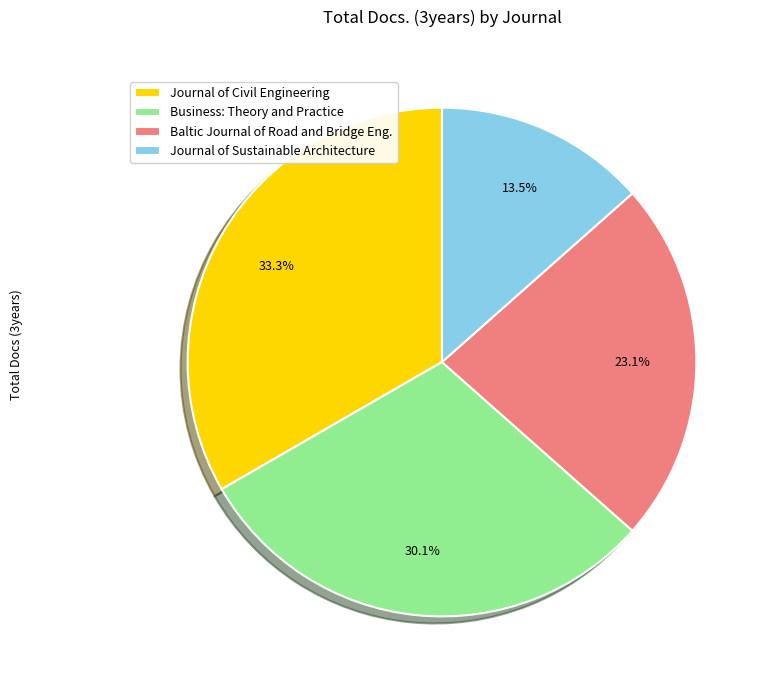

Combined, what portion of the pie is Baltic Journal of Road and Bridge Eng. and Business: Theory and Practice?

53.2%